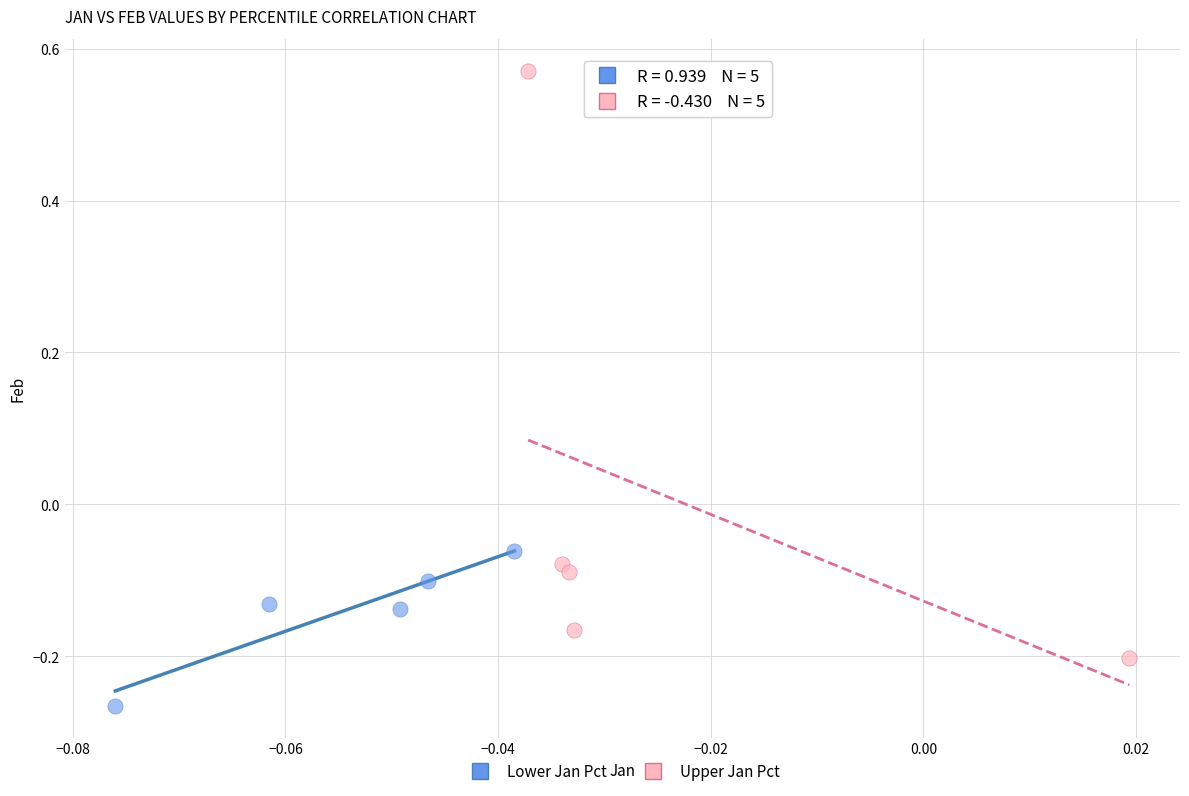

Which series contains the highest Y value?

Upper Jan Pct